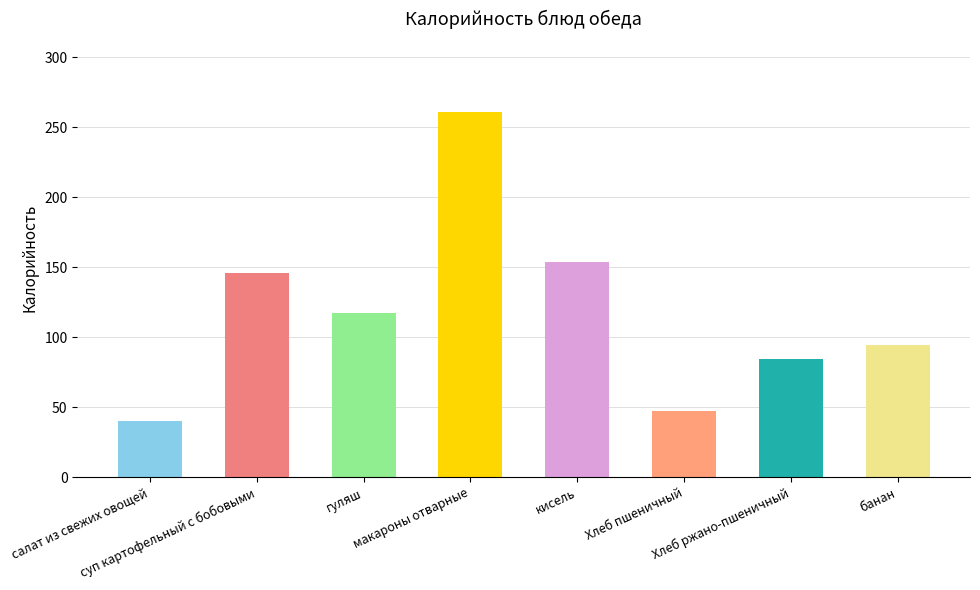

Reading left to right, list all the values displayed in this chart.

40.1	145.9	117.1	260.8	153.6	47.2	84.8	94.5